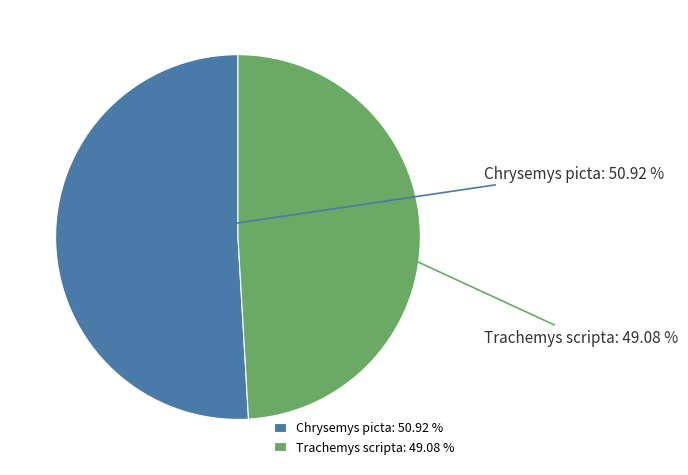

True or false: Trachemys scripta accounts for 49% of the total.

True